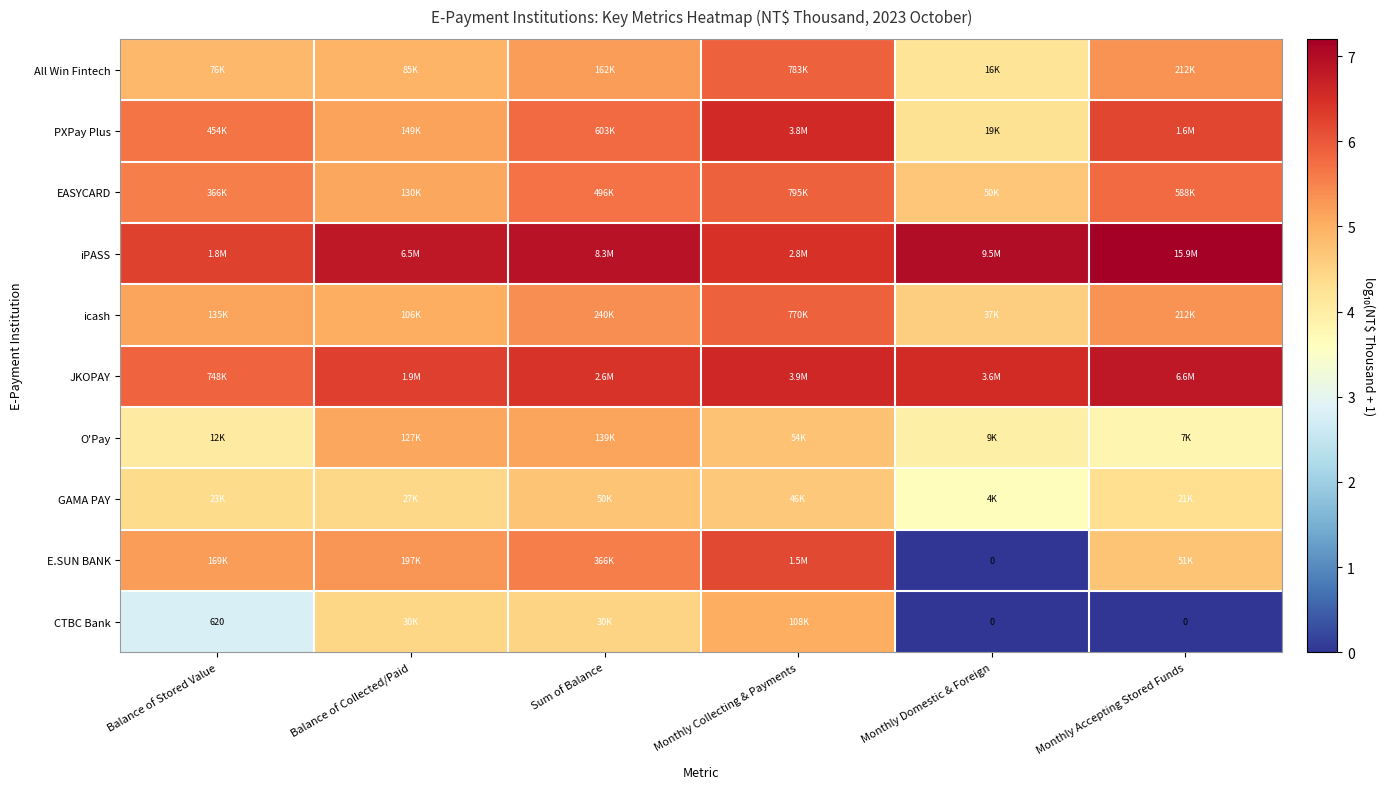

How many data points does each series have?

6